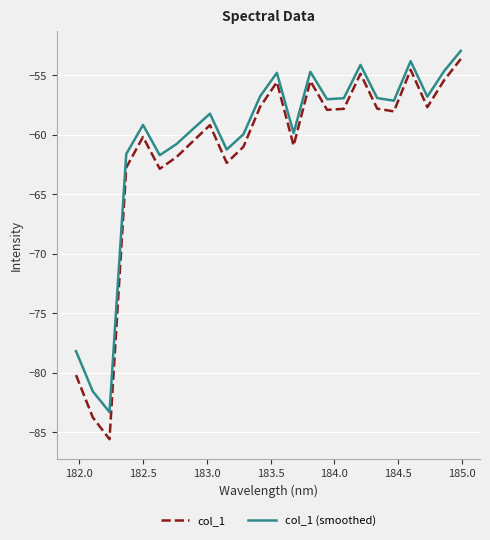

What is the difference between the maximum and minimum values in the col_1 series?

31.9